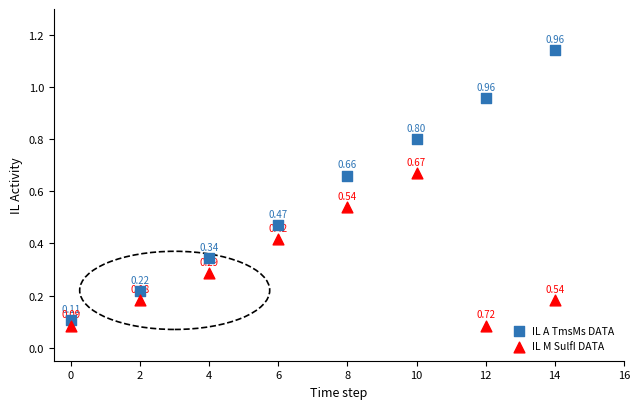

Which series reaches the minimum Y coordinate?

IL M SulfI DATA